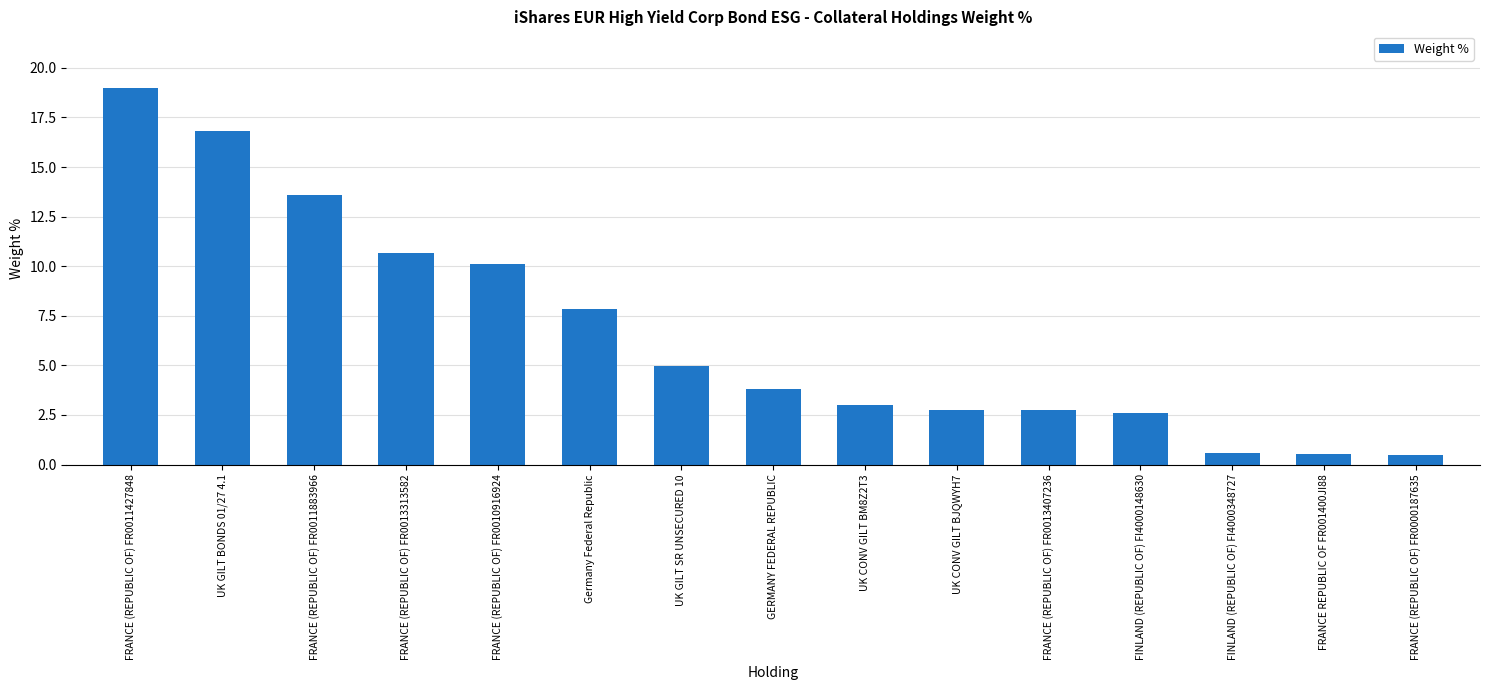

Which has a higher value, FRANCE (REPUBLIC OF) FR0013313582 or FRANCE (REPUBLIC OF) FR0010916924?

FRANCE (REPUBLIC OF) FR0013313582